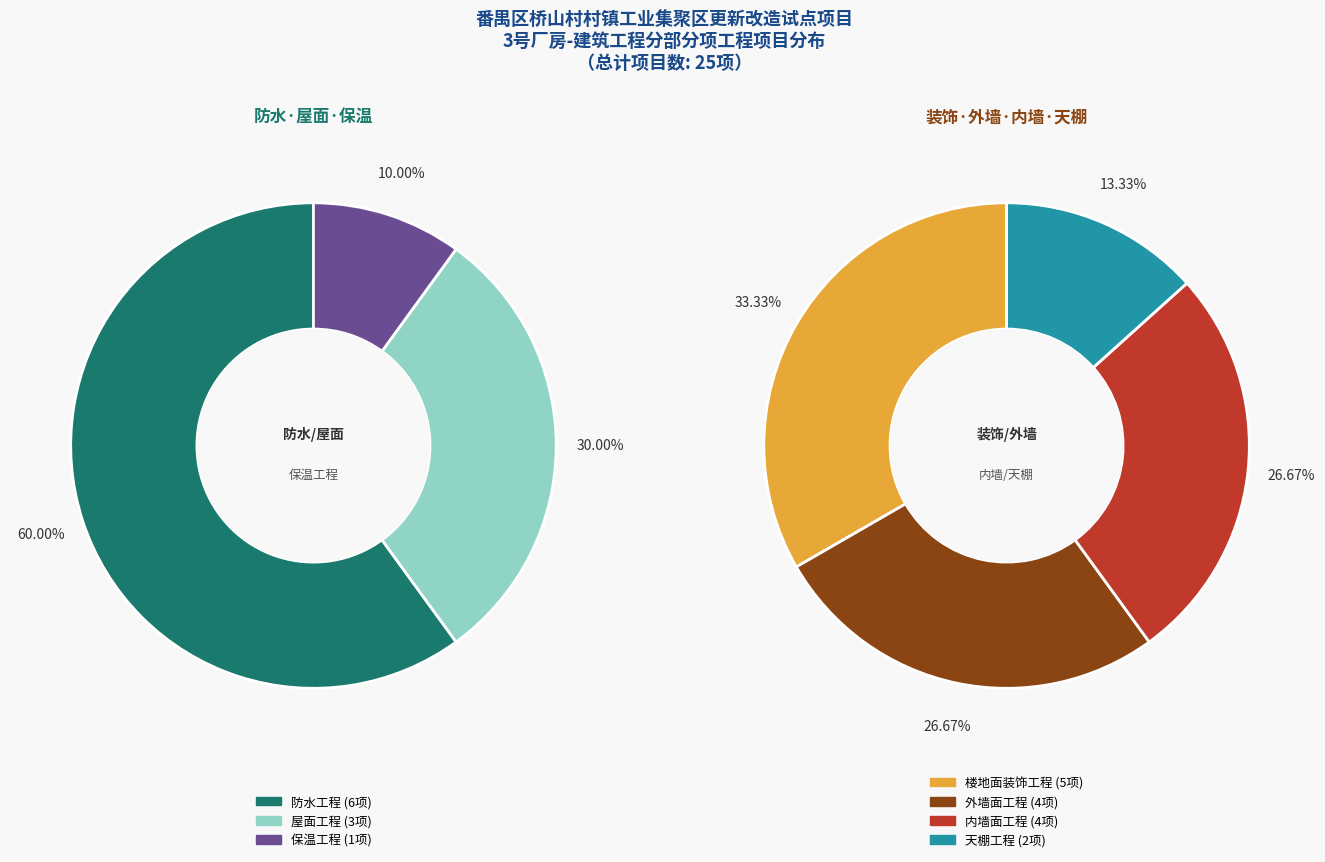

True or false: 屋面工程 accounts for 12% of the total.

True